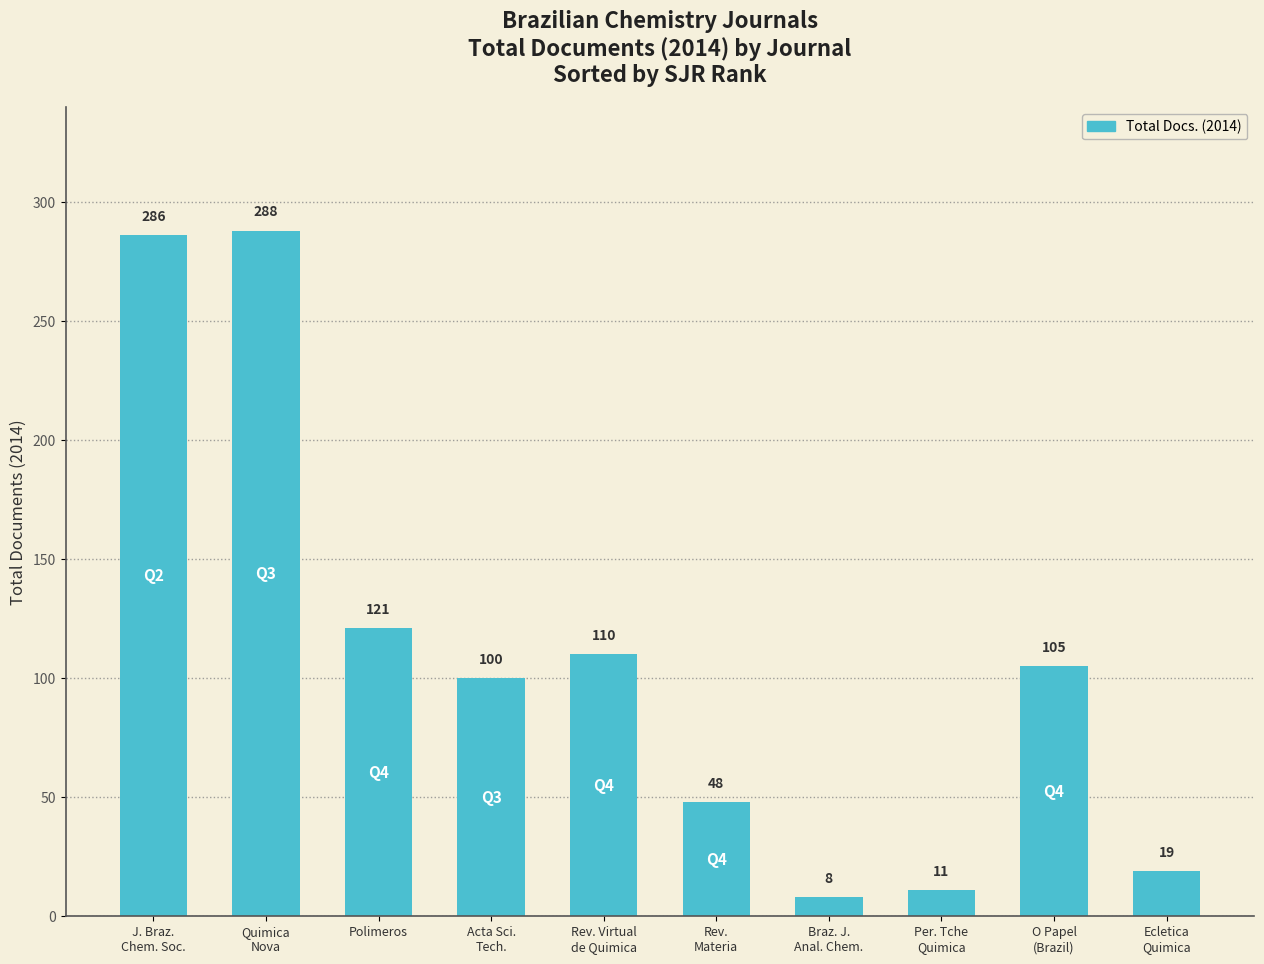

How many bars are there in total?

10